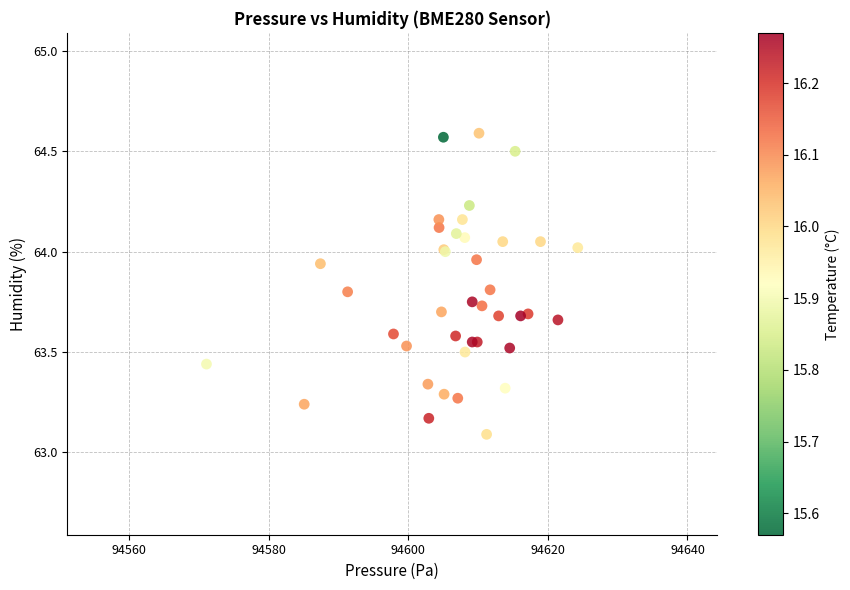

What Y value in the scatter plot is closest to 63?

63.1